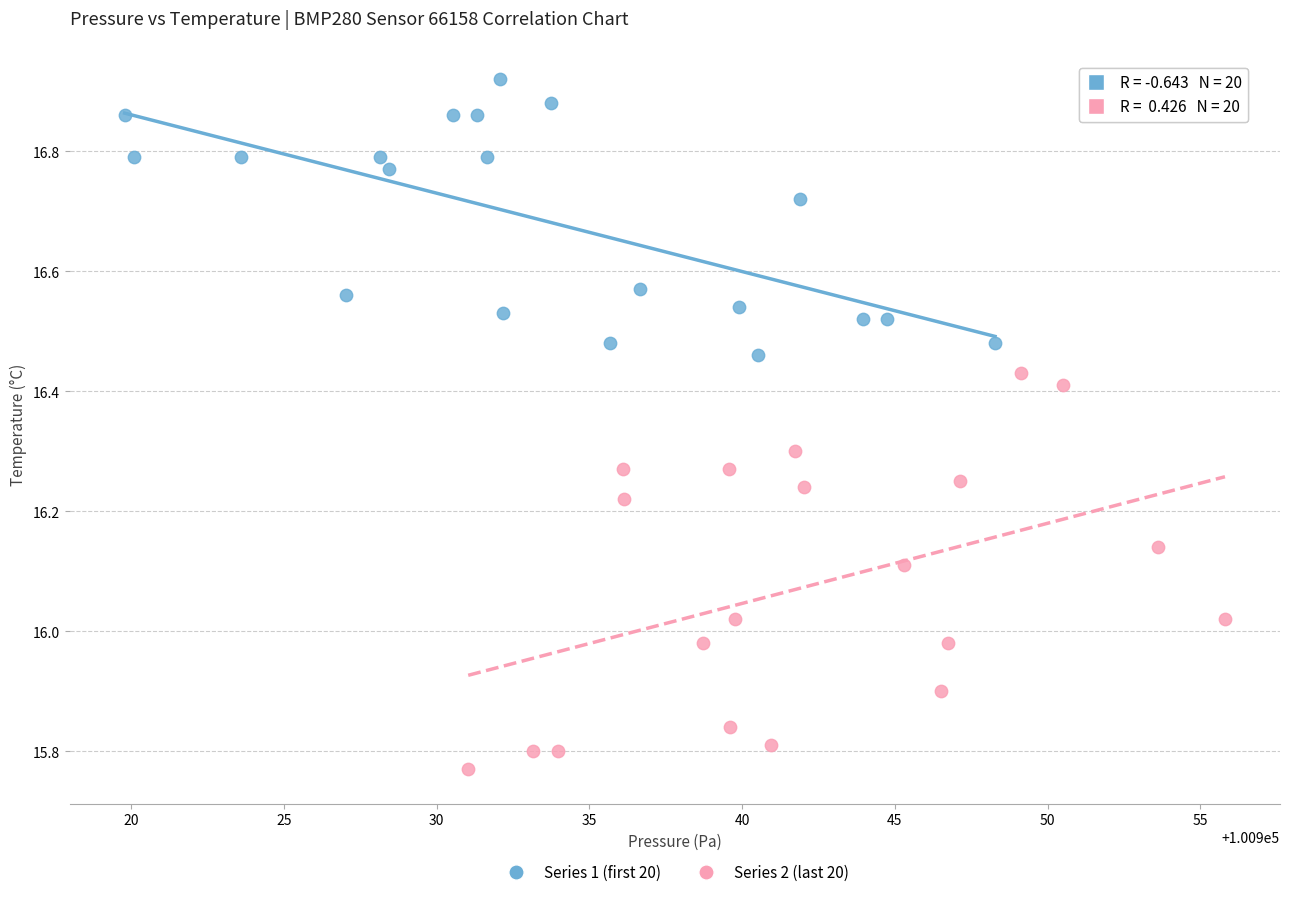

Which series contains the lowest Y value?

Series 2 (last 20)